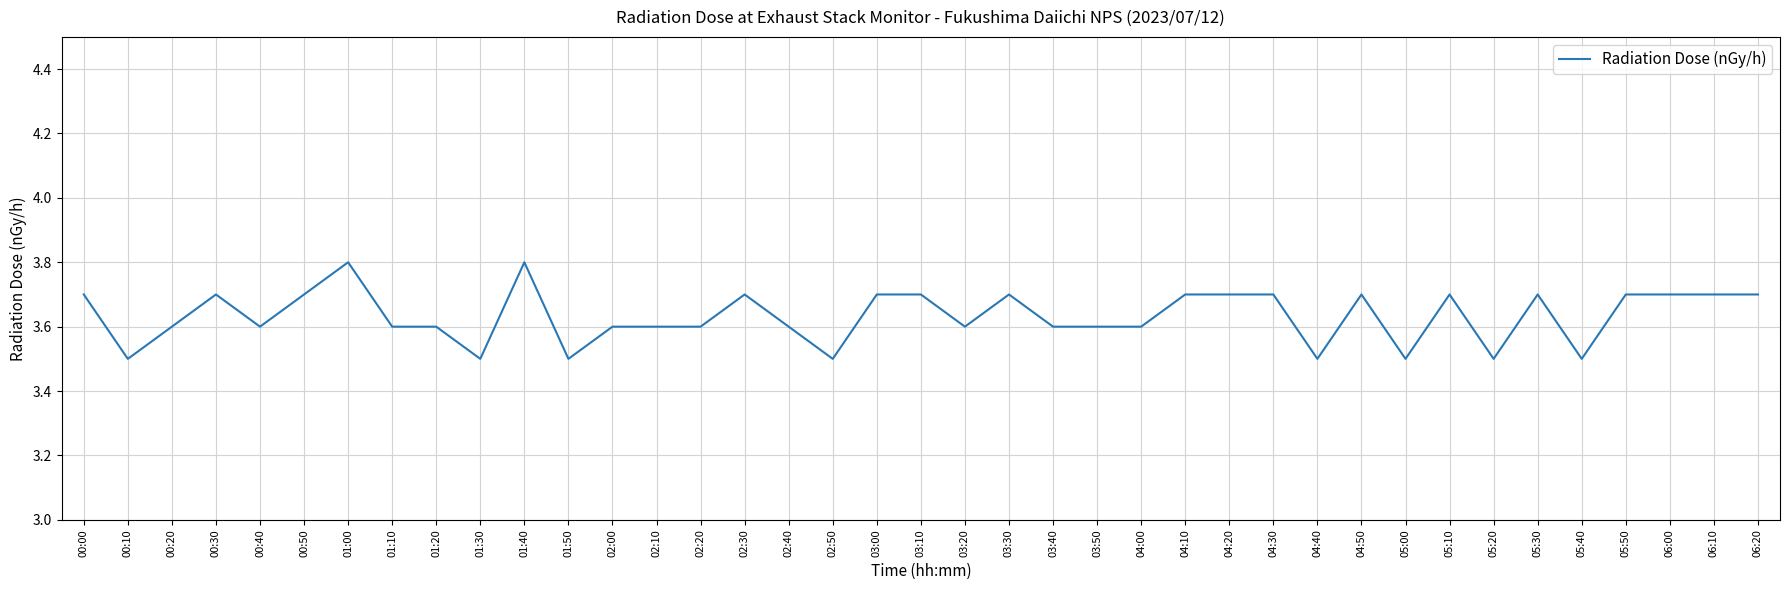

What is the minimum value shown in the chart?

3.5